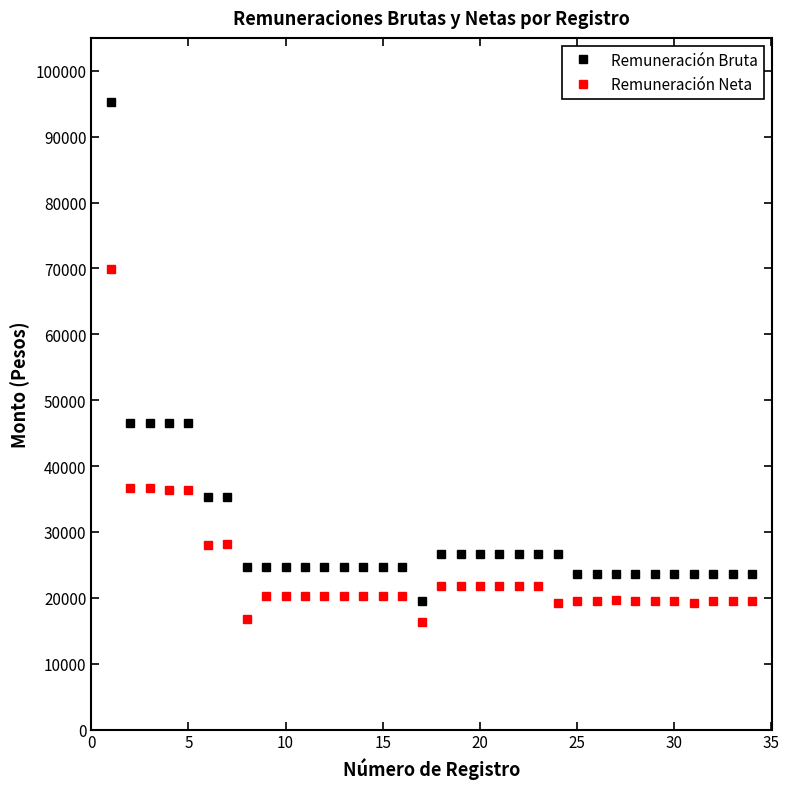

Which series has the largest total across all categories?

Remuneración Bruta